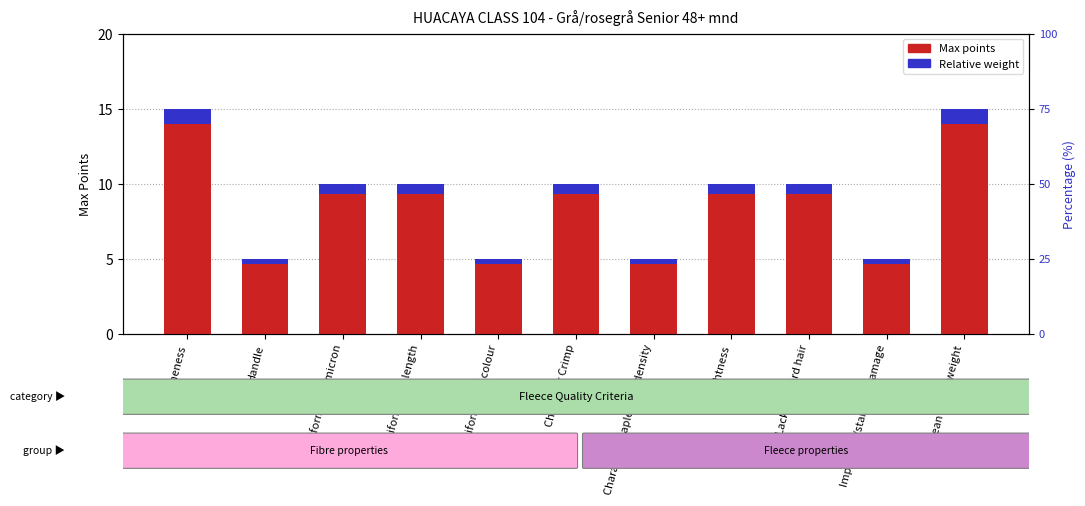

At Brightness, list the series in order from largest to smallest.

Max points, Relative weight